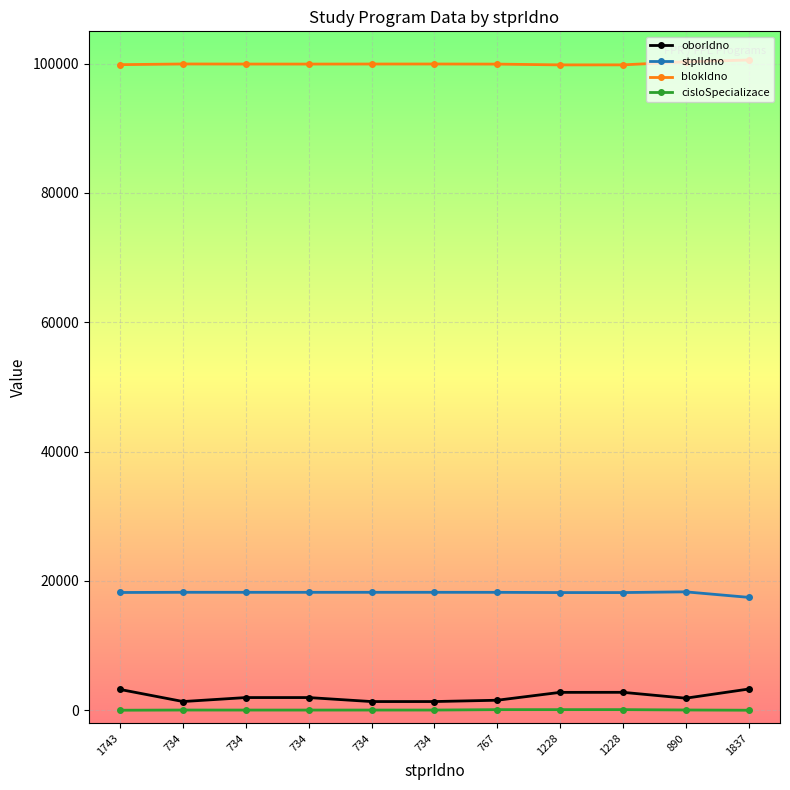

How many data points does each series have?

11